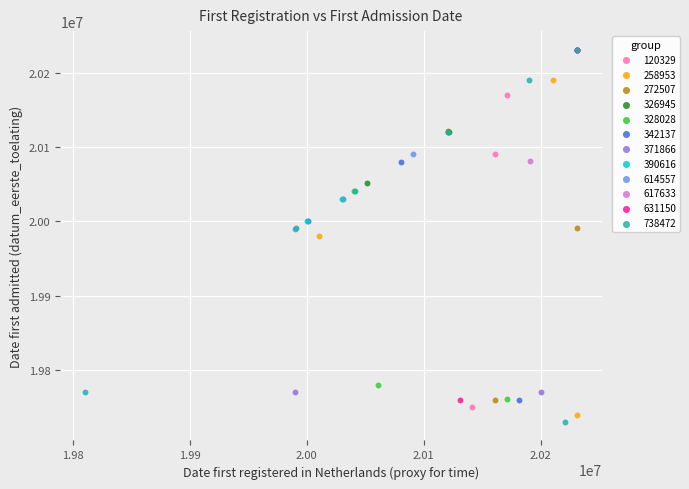

Which series has the largest Y range (max minus min)?

738472